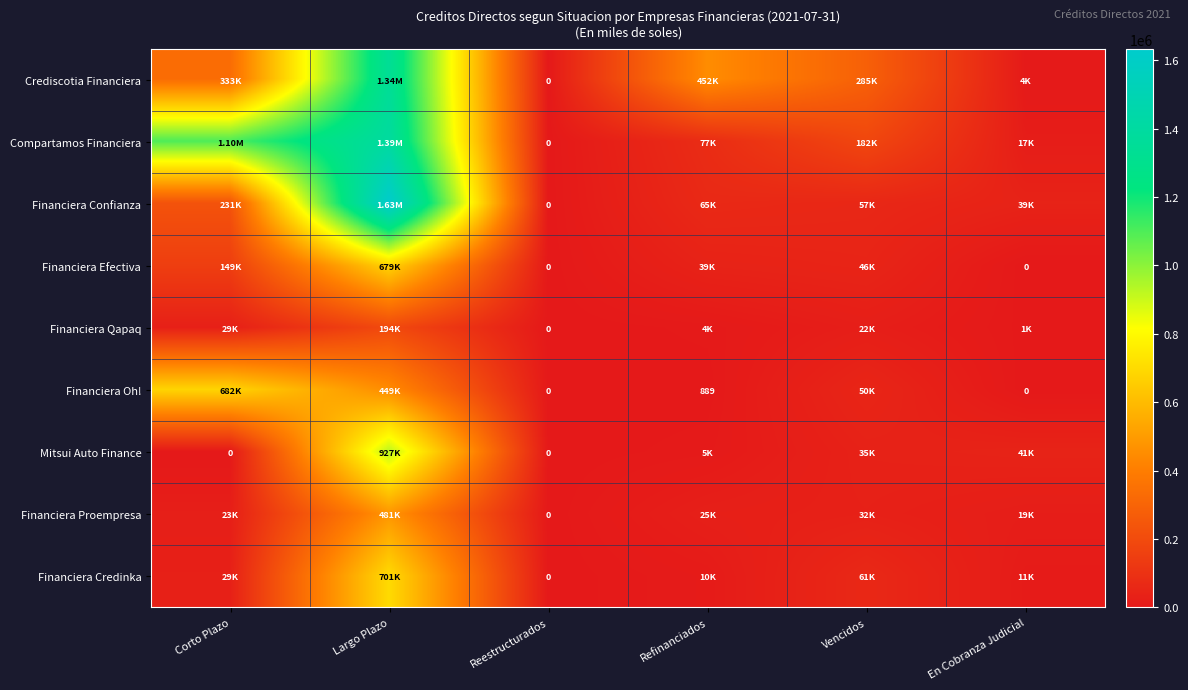

True or false: Financiera Efectiva has a value of 46475.1 at Vencidos.

True